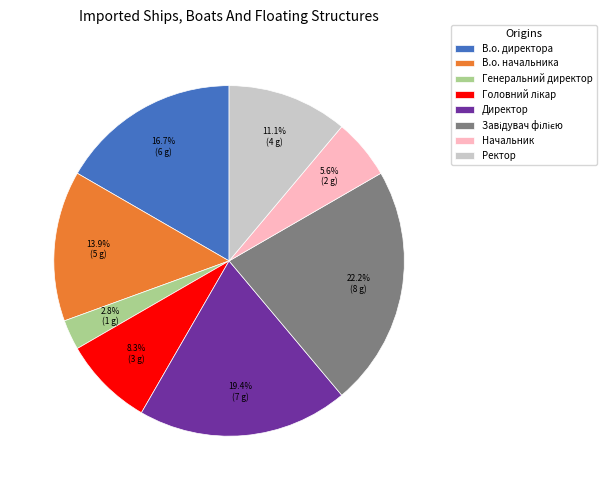

Is there a majority slice in this chart?

No